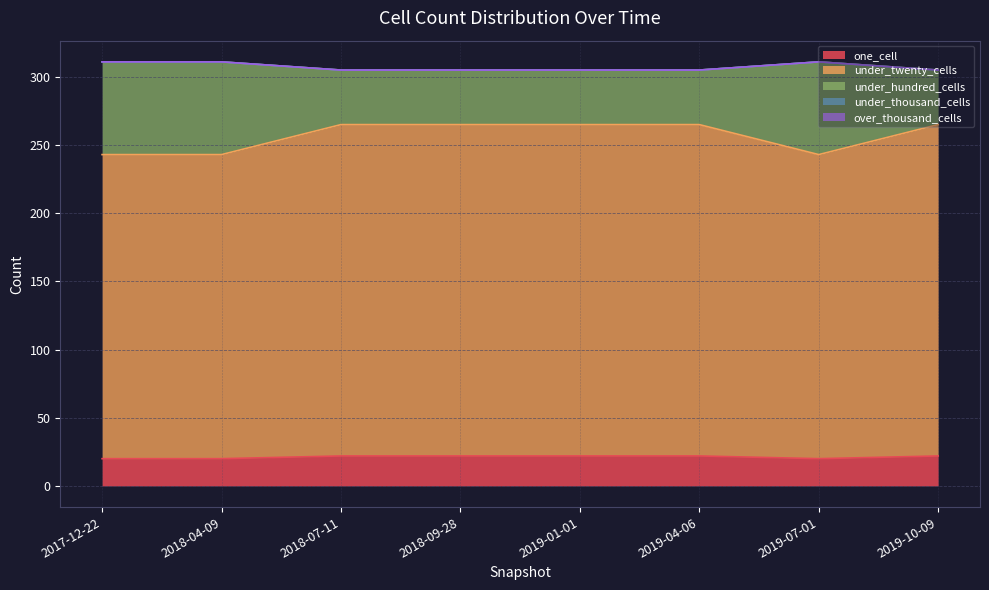

At which category does under_hundred_cells reach its first local peak?

2019-07-01